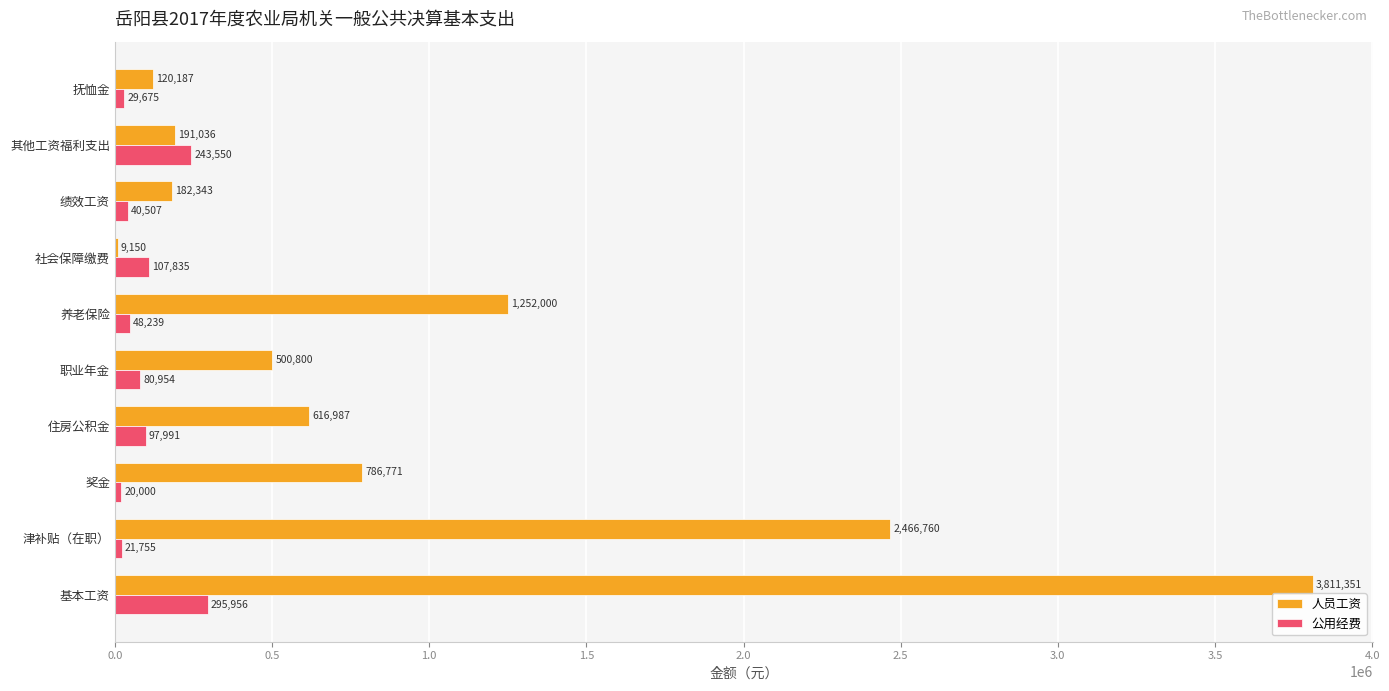

The value of 人员工资 at 其他工资福利支出 is 191035.6. True or false?

True